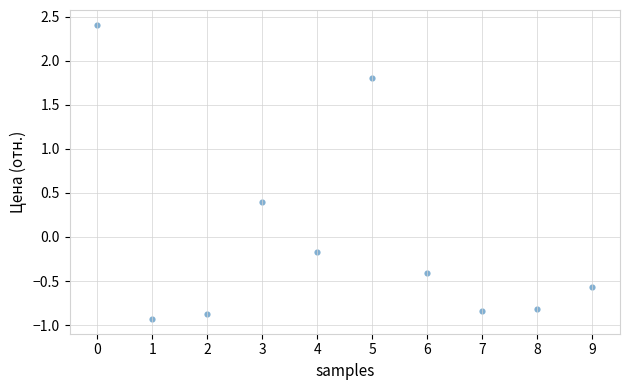

What is the range of Y values (max minus min)?

3.3